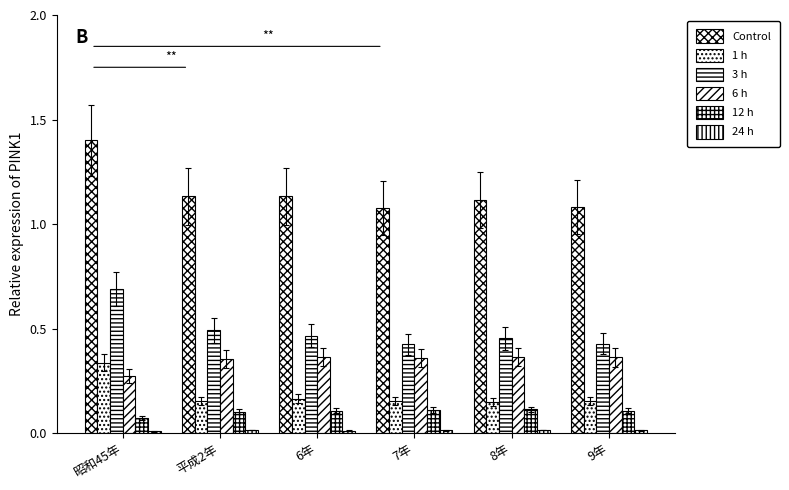

Is it true that 6 h equals 0.4 at 9年?

True